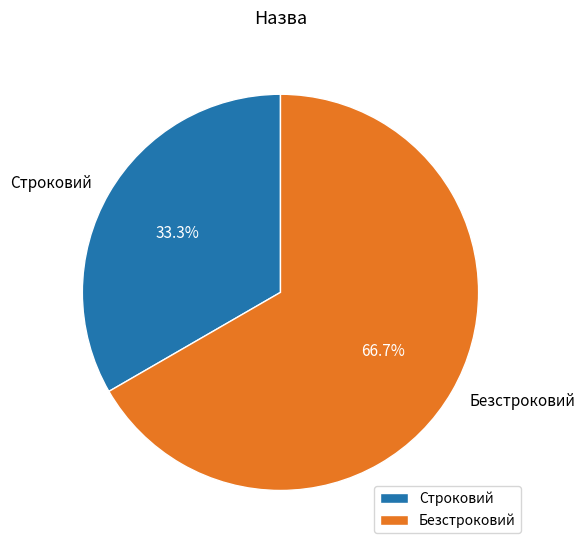

To the nearest percent, what is the difference between the Безстроковий and Строковий slice percentages?

33%